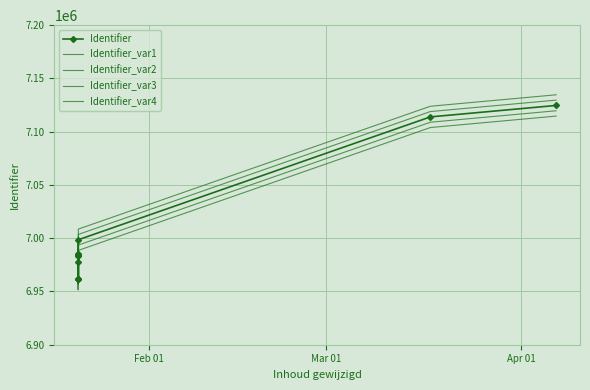

Is it true that Identifier_var3 equals 2299823 at 3?

False